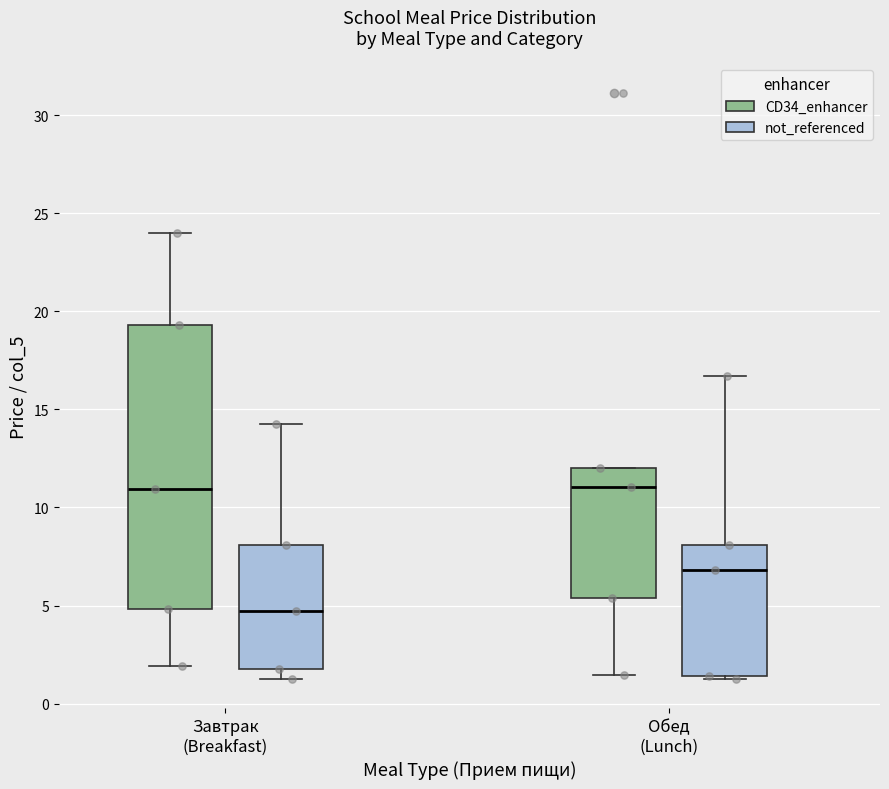

Reading left to right, transcribe this box plot: for each box, give where its median line is, the range the box spans, and where its two whiskers end, as read against the y-axis. The values are not printed on the chart, so give them approximately, as read against the axis.

Завтрак (Breakfast) (CD34_enhancer): median 11.0, box 5.0 to 19.5, whiskers 2.0 to 24.0
Завтрак (Breakfast) (not_referenced): median 4.5, box 2.0 to 8.0, whiskers 1.5 to 14.5
Обед (Lunch) (CD34_enhancer): median 11.0, box 5.5 to 12.0, whiskers 1.5 to 12.0
Обед (Lunch) (not_referenced): median 7.0, box 1.5 to 8.0, whiskers 1.5 to 16.5